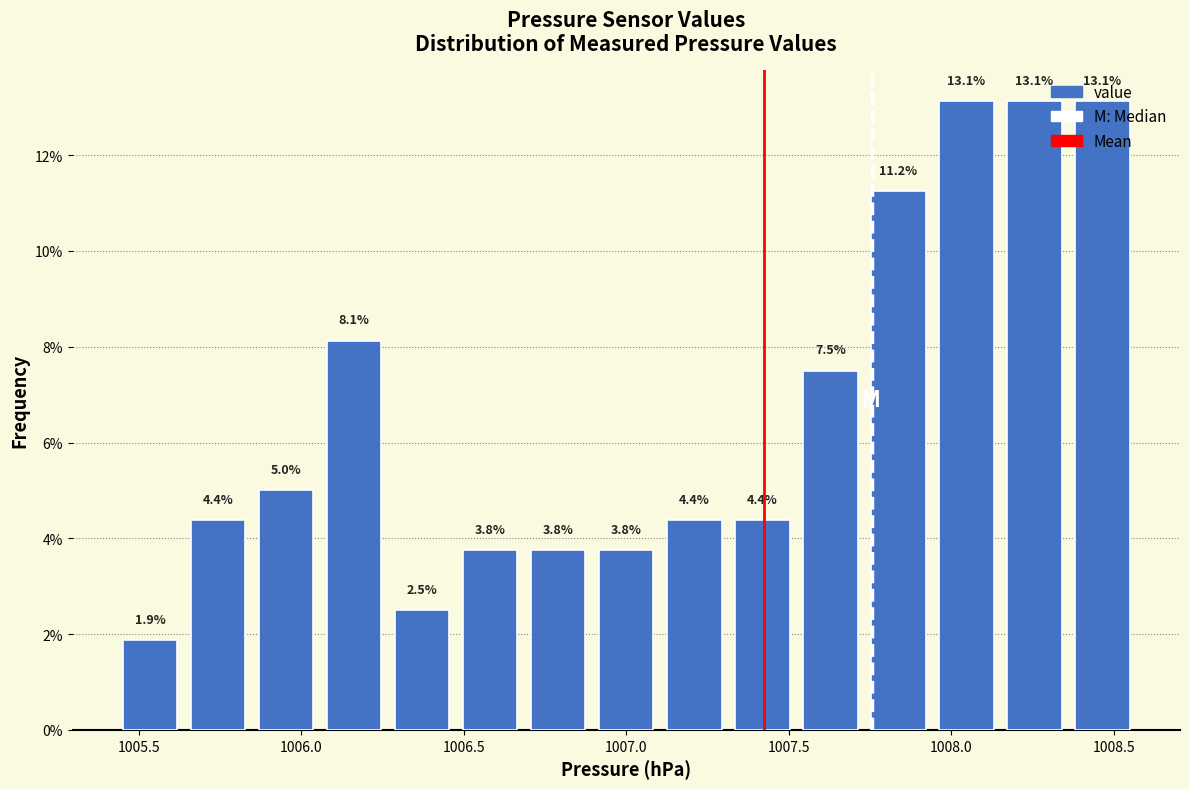

How tall is the bar that spans 1005.45 to 1005.65 on the x-axis? The bar edges are not printed on the chart, so give them approximately, as read against the axis.

1.9